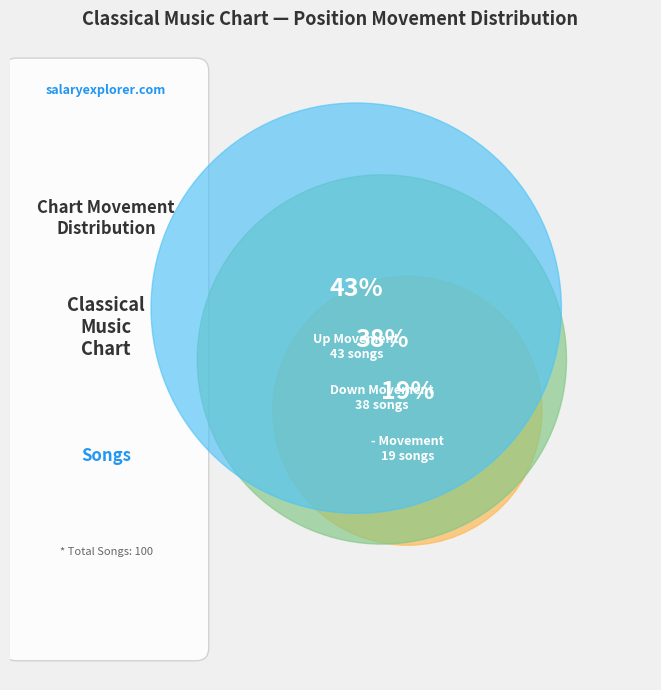

Which category has the biggest portion of the pie?

up